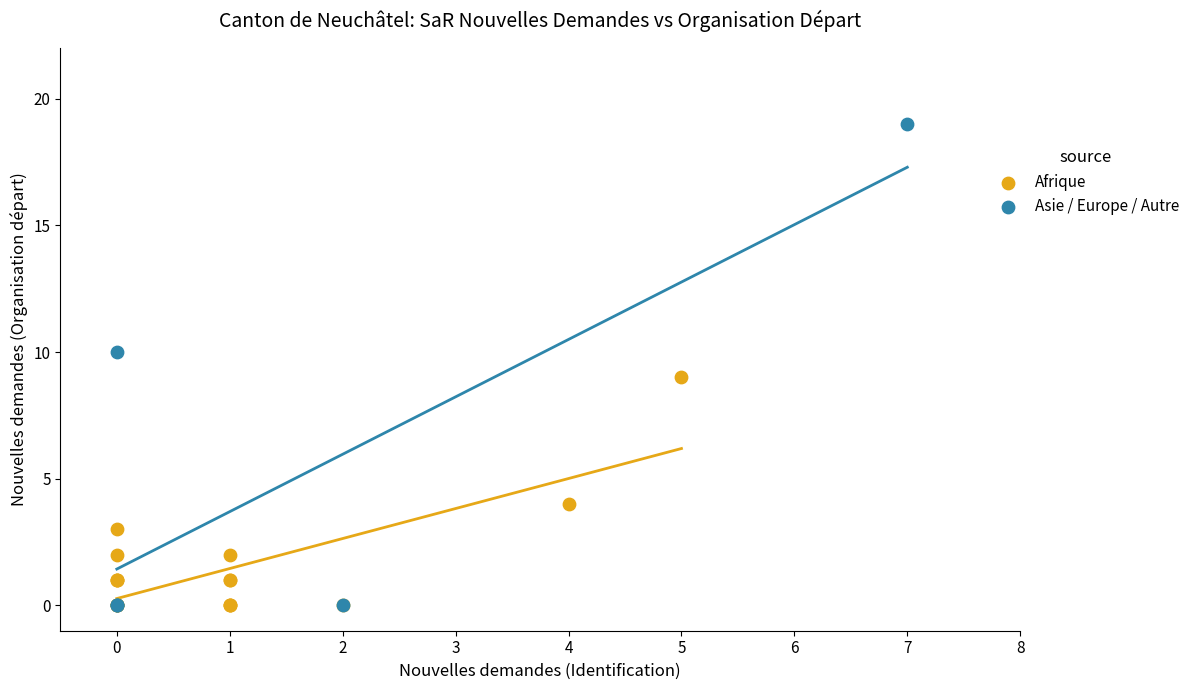

Which series reaches the maximum Y coordinate?

Asie / Europe / Autre